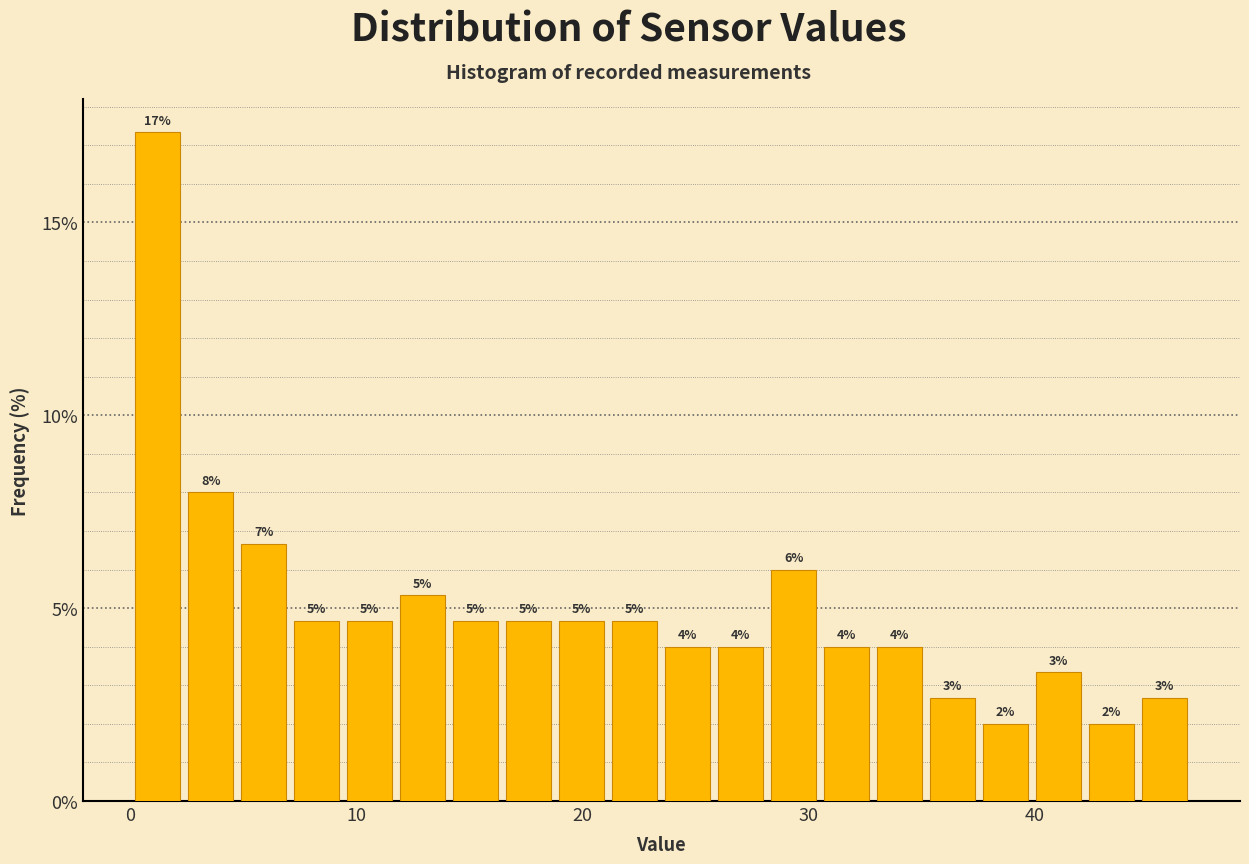

Around what value on the x-axis is the tallest bar? Give the approximate position of its centre, as read against the axis.

1